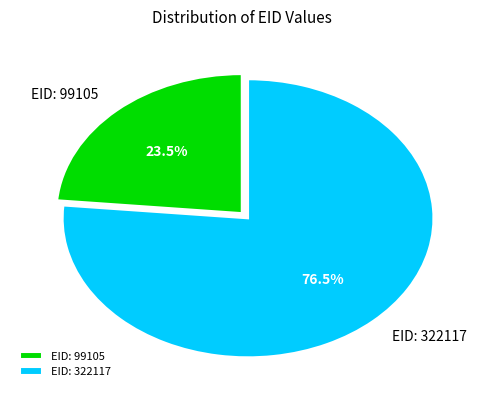

Which has a higher value, EID: 99105 or EID: 322117?

EID: 322117